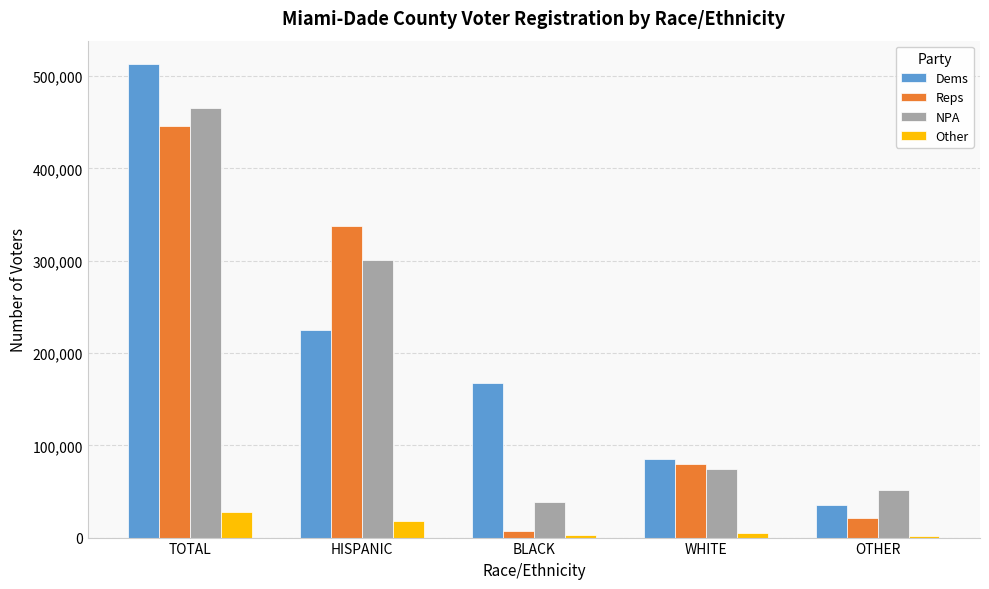

What is the label of the 3rd bar from the right?

BLACK